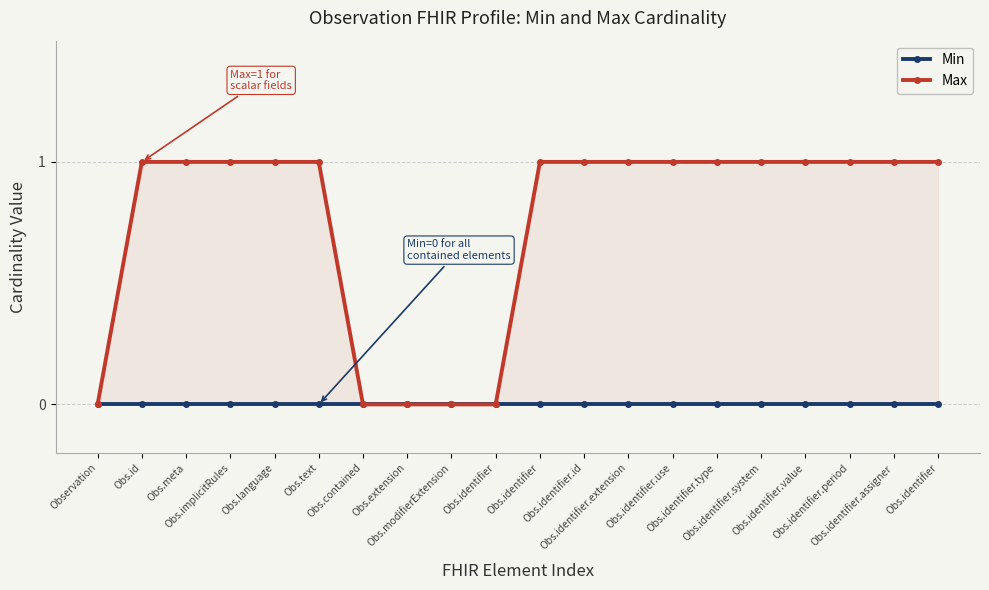

What is the label of the 11th point from the right?

Obs.identifier